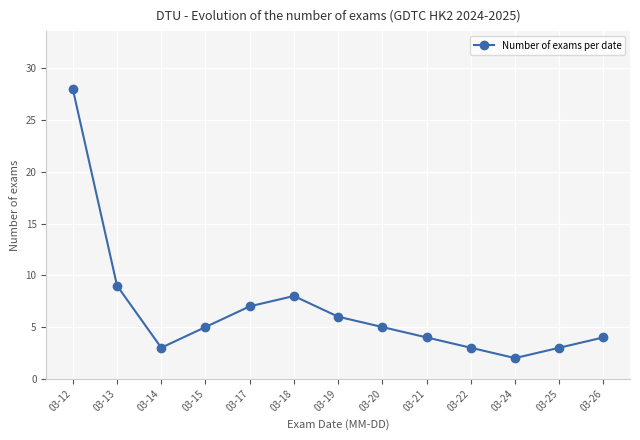

How many interior local peaks (higher than both neighbors) does the data have?

1